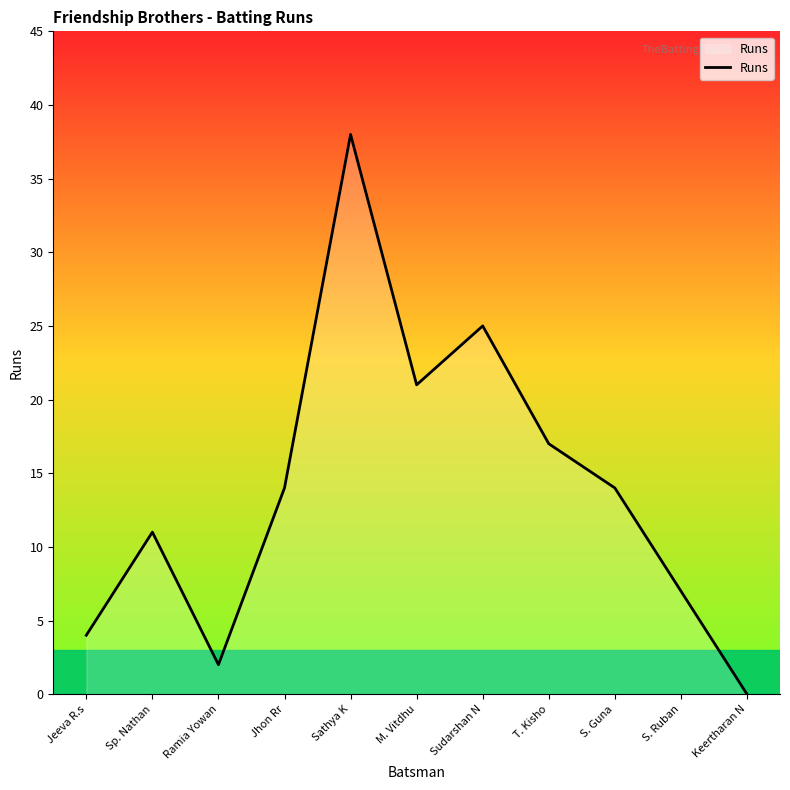

Which label corresponds to the smallest value in the chart?

Keertharan N